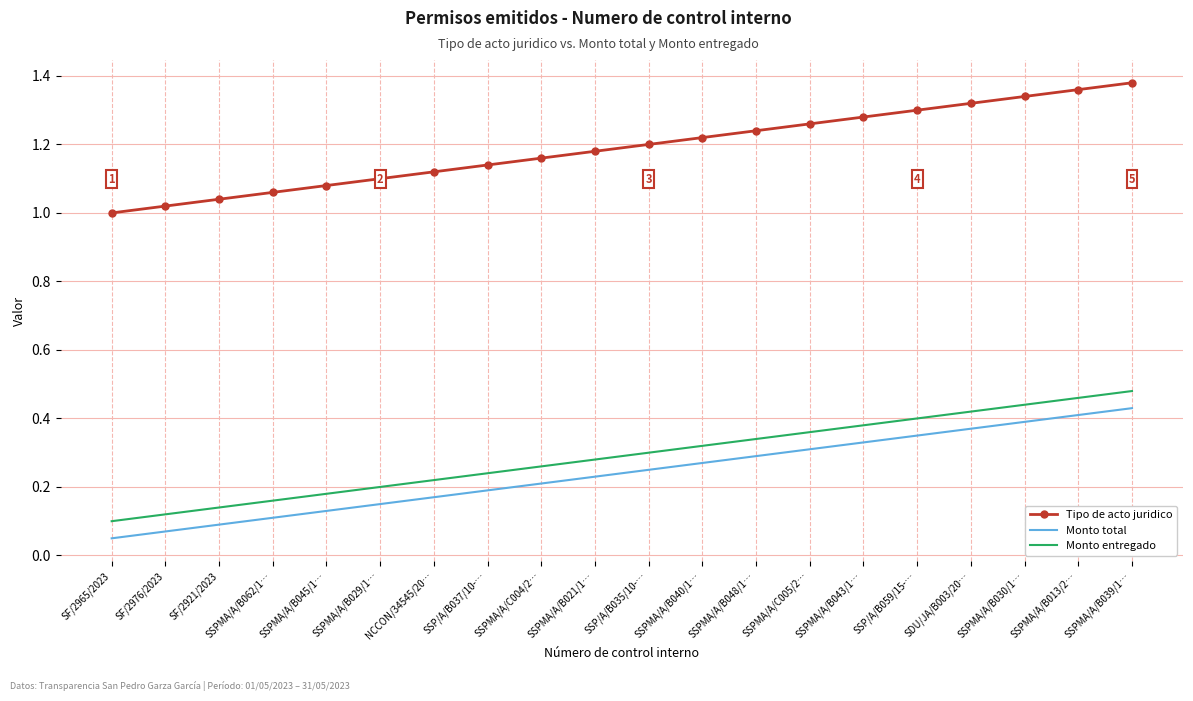

True or false: Monto total and Monto entregado cross at least once.

False